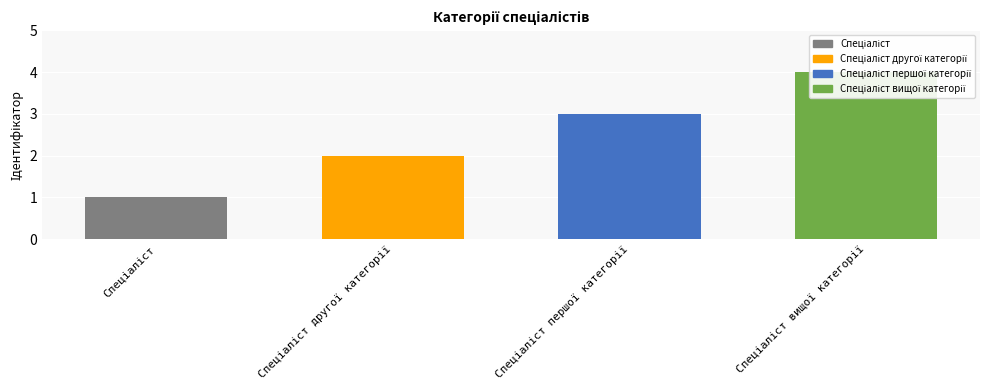

List the labels in order of value, largest first.

Спеціаліст вищої категорії, Спеціаліст першої категорії, Спеціаліст другої категорії, Спеціаліст